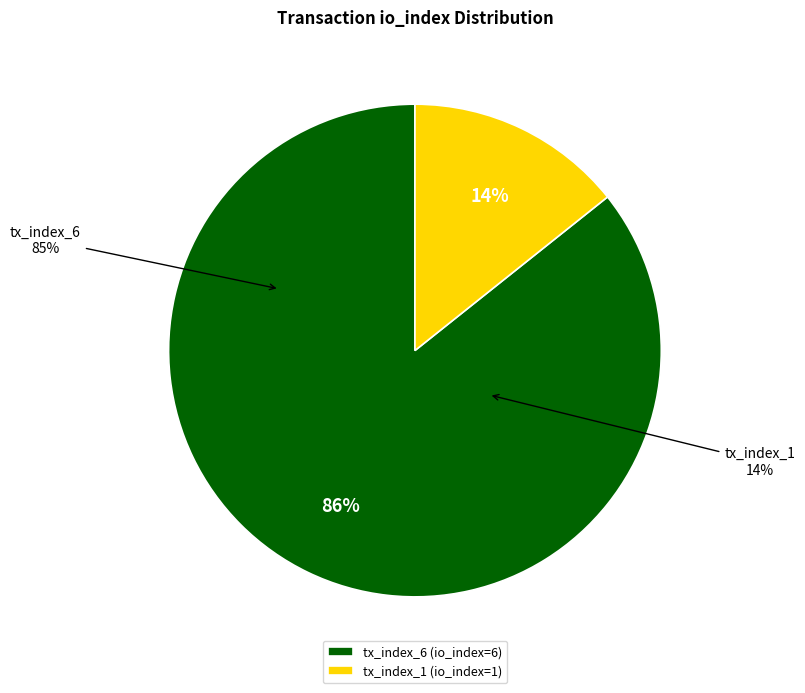

What percentage is the tx_index_6 slice, to the nearest percent?

86%